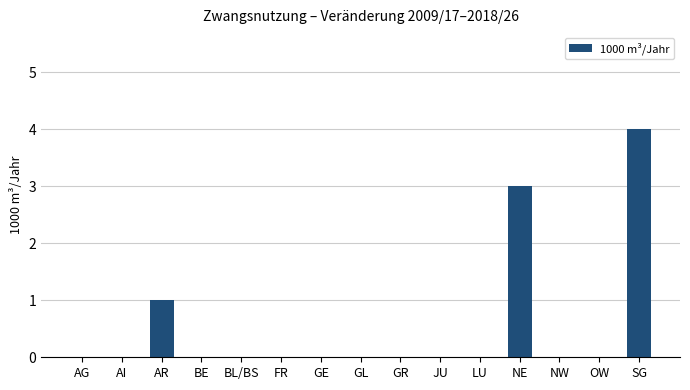

Count the values in the range 0 to 1.

13